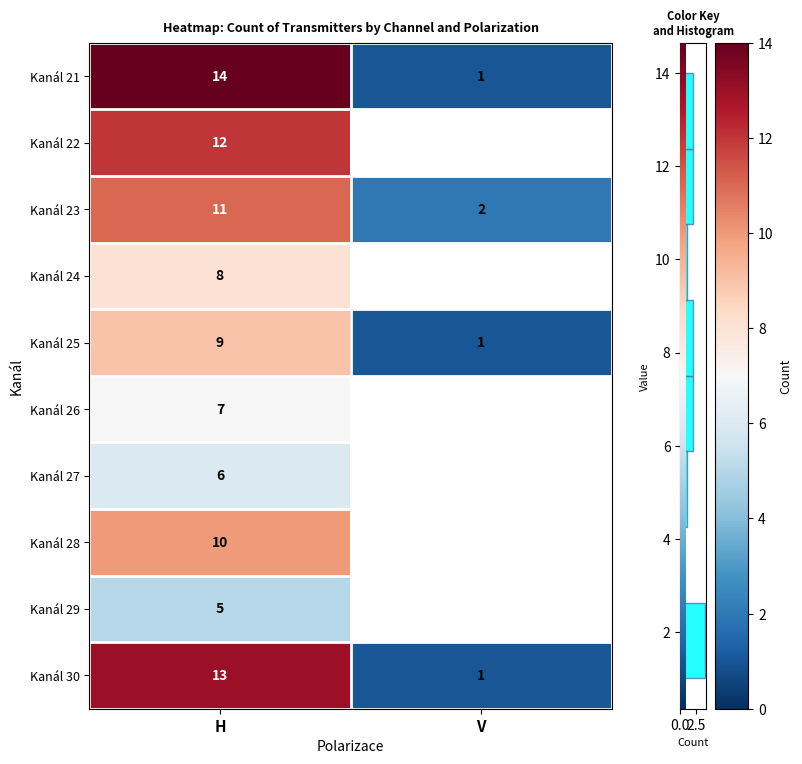

Which label corresponds to the largest value in the chart?

H